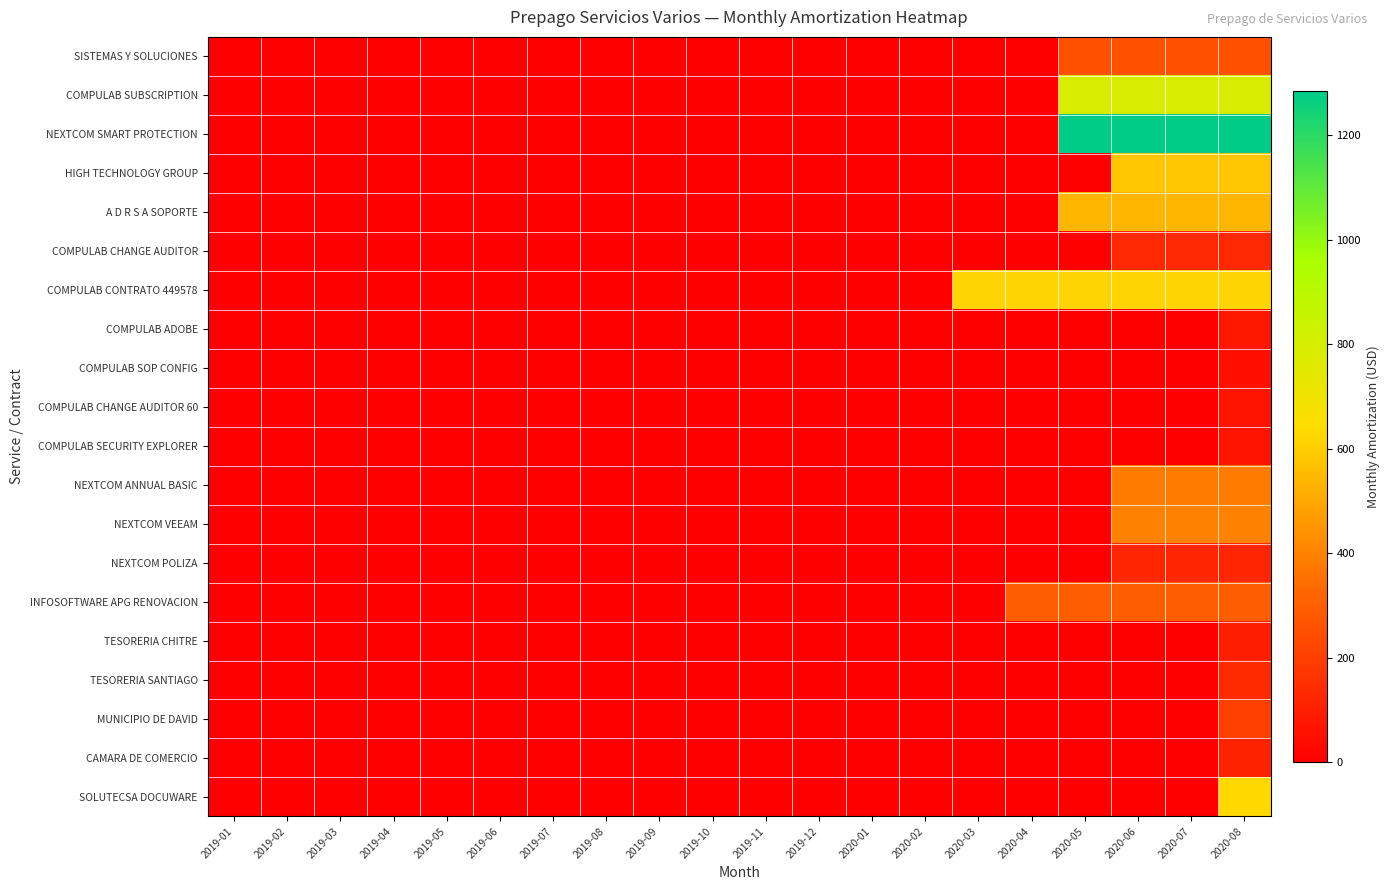

Reading right to left, what are all the values shown in this chart?

SISTEMAS Y SOLUCIONES: 2020-08=258.7	2020-07=258.7	2020-06=258.7	2020-05=258.7	2020-04=0.0	2020-03=0.0	2020-02=0.0	2020-01=0.0	2019-12=0.0	2019-11=0.0	2019-10=0.0	2019-09=0.0	2019-08=0.0	2019-07=0.0	2019-06=0.0	2019-05=0.0	2019-04=0.0	2019-03=0.0	2019-02=0.0	2019-01=0.0
COMPULAB SUBSCRIPTION: 2020-08=789.4	2020-07=789.4	2020-06=789.4	2020-05=789.4	2020-04=0.0	2020-03=0.0	2020-02=0.0	2020-01=0.0	2019-12=0.0	2019-11=0.0	2019-10=0.0	2019-09=0.0	2019-08=0.0	2019-07=0.0	2019-06=0.0	2019-05=0.0	2019-04=0.0	2019-03=0.0	2019-02=0.0	2019-01=0.0
NEXTCOM SMART PROTECTION: 2020-08=1284.5	2020-07=1284.5	2020-06=1284.5	2020-05=1284.5	2020-04=0.0	2020-03=0.0	2020-02=0.0	2020-01=0.0	2019-12=0.0	2019-11=0.0	2019-10=0.0	2019-09=0.0	2019-08=0.0	2019-07=0.0	2019-06=0.0	2019-05=0.0	2019-04=0.0	2019-03=0.0	2019-02=0.0	2019-01=0.0
HIGH TECHNOLOGY GROUP: 2020-08=580.0	2020-07=580.0	2020-06=580.0	2020-05=0.0	2020-04=0.0	2020-03=0.0	2020-02=0.0	2020-01=0.0	2019-12=0.0	2019-11=0.0	2019-10=0.0	2019-09=0.0	2019-08=0.0	2019-07=0.0	2019-06=0.0	2019-05=0.0	2019-04=0.0	2019-03=0.0	2019-02=0.0	2019-01=0.0
A D R S A SOPORTE: 2020-08=537.5	2020-07=537.5	2020-06=537.5	2020-05=537.5	2020-04=0.0	2020-03=0.0	2020-02=0.0	2020-01=0.0	2019-12=0.0	2019-11=0.0	2019-10=0.0	2019-09=0.0	2019-08=0.0	2019-07=0.0	2019-06=0.0	2019-05=0.0	2019-04=0.0	2019-03=0.0	2019-02=0.0	2019-01=0.0
COMPULAB CHANGE AUDITOR: 2020-08=130.0	2020-07=130.0	2020-06=130.0	2020-05=0.0	2020-04=0.0	2020-03=0.0	2020-02=0.0	2020-01=0.0	2019-12=0.0	2019-11=0.0	2019-10=0.0	2019-09=0.0	2019-08=0.0	2019-07=0.0	2019-06=0.0	2019-05=0.0	2019-04=0.0	2019-03=0.0	2019-02=0.0	2019-01=0.0
COMPULAB CONTRATO 449578: 2020-08=618.2	2020-07=618.2	2020-06=618.2	2020-05=618.2	2020-04=618.2	2020-03=618.2	2020-02=0.0	2020-01=0.0	2019-12=0.0	2019-11=0.0	2019-10=0.0	2019-09=0.0	2019-08=0.0	2019-07=0.0	2019-06=0.0	2019-05=0.0	2019-04=0.0	2019-03=0.0	2019-02=0.0	2019-01=0.0
COMPULAB ADOBE: 2020-08=77.5	2020-07=0.0	2020-06=0.0	2020-05=0.0	2020-04=0.0	2020-03=0.0	2020-02=0.0	2020-01=0.0	2019-12=0.0	2019-11=0.0	2019-10=0.0	2019-09=0.0	2019-08=0.0	2019-07=0.0	2019-06=0.0	2019-05=0.0	2019-04=0.0	2019-03=0.0	2019-02=0.0	2019-01=0.0
COMPULAB SOP CONFIG: 2020-08=52.5	2020-07=0.0	2020-06=0.0	2020-05=0.0	2020-04=0.0	2020-03=0.0	2020-02=0.0	2020-01=0.0	2019-12=0.0	2019-11=0.0	2019-10=0.0	2019-09=0.0	2019-08=0.0	2019-07=0.0	2019-06=0.0	2019-05=0.0	2019-04=0.0	2019-03=0.0	2019-02=0.0	2019-01=0.0
COMPULAB CHANGE AUDITOR 60: 2020-08=69.7	2020-07=0.0	2020-06=0.0	2020-05=0.0	2020-04=0.0	2020-03=0.0	2020-02=0.0	2020-01=0.0	2019-12=0.0	2019-11=0.0	2019-10=0.0	2019-09=0.0	2019-08=0.0	2019-07=0.0	2019-06=0.0	2019-05=0.0	2019-04=0.0	2019-03=0.0	2019-02=0.0	2019-01=0.0
COMPULAB SECURITY EXPLORER: 2020-08=66.7	2020-07=0.0	2020-06=0.0	2020-05=0.0	2020-04=0.0	2020-03=0.0	2020-02=0.0	2020-01=0.0	2019-12=0.0	2019-11=0.0	2019-10=0.0	2019-09=0.0	2019-08=0.0	2019-07=0.0	2019-06=0.0	2019-05=0.0	2019-04=0.0	2019-03=0.0	2019-02=0.0	2019-01=0.0
NEXTCOM ANNUAL BASIC: 2020-08=379.5	2020-07=379.5	2020-06=379.5	2020-05=0.0	2020-04=0.0	2020-03=0.0	2020-02=0.0	2020-01=0.0	2019-12=0.0	2019-11=0.0	2019-10=0.0	2019-09=0.0	2019-08=0.0	2019-07=0.0	2019-06=0.0	2019-05=0.0	2019-04=0.0	2019-03=0.0	2019-02=0.0	2019-01=0.0
NEXTCOM VEEAM: 2020-08=400.0	2020-07=400.0	2020-06=400.0	2020-05=0.0	2020-04=0.0	2020-03=0.0	2020-02=0.0	2020-01=0.0	2019-12=0.0	2019-11=0.0	2019-10=0.0	2019-09=0.0	2019-08=0.0	2019-07=0.0	2019-06=0.0	2019-05=0.0	2019-04=0.0	2019-03=0.0	2019-02=0.0	2019-01=0.0
NEXTCOM POLIZA: 2020-08=125.0	2020-07=125.0	2020-06=125.0	2020-05=0.0	2020-04=0.0	2020-03=0.0	2020-02=0.0	2020-01=0.0	2019-12=0.0	2019-11=0.0	2019-10=0.0	2019-09=0.0	2019-08=0.0	2019-07=0.0	2019-06=0.0	2019-05=0.0	2019-04=0.0	2019-03=0.0	2019-02=0.0	2019-01=0.0
INFOSOFTWARE APG RENOVACION: 2020-08=300.0	2020-07=300.0	2020-06=300.0	2020-05=300.0	2020-04=300.0	2020-03=0.0	2020-02=0.0	2020-01=0.0	2019-12=0.0	2019-11=0.0	2019-10=0.0	2019-09=0.0	2019-08=0.0	2019-07=0.0	2019-06=0.0	2019-05=0.0	2019-04=0.0	2019-03=0.0	2019-02=0.0	2019-01=0.0
TESORERIA CHITRE: 2020-08=97.9	2020-07=0.0	2020-06=0.0	2020-05=0.0	2020-04=0.0	2020-03=0.0	2020-02=0.0	2020-01=0.0	2019-12=0.0	2019-11=0.0	2019-10=0.0	2019-09=0.0	2019-08=0.0	2019-07=0.0	2019-06=0.0	2019-05=0.0	2019-04=0.0	2019-03=0.0	2019-02=0.0	2019-01=0.0
TESORERIA SANTIAGO: 2020-08=136.7	2020-07=0.0	2020-06=0.0	2020-05=0.0	2020-04=0.0	2020-03=0.0	2020-02=0.0	2020-01=0.0	2019-12=0.0	2019-11=0.0	2019-10=0.0	2019-09=0.0	2019-08=0.0	2019-07=0.0	2019-06=0.0	2019-05=0.0	2019-04=0.0	2019-03=0.0	2019-02=0.0	2019-01=0.0
MUNICIPIO DE DAVID: 2020-08=204.8	2020-07=0.0	2020-06=0.0	2020-05=0.0	2020-04=0.0	2020-03=0.0	2020-02=0.0	2020-01=0.0	2019-12=0.0	2019-11=0.0	2019-10=0.0	2019-09=0.0	2019-08=0.0	2019-07=0.0	2019-06=0.0	2019-05=0.0	2019-04=0.0	2019-03=0.0	2019-02=0.0	2019-01=0.0
CAMARA DE COMERCIO: 2020-08=114.6	2020-07=0.0	2020-06=0.0	2020-05=0.0	2020-04=0.0	2020-03=0.0	2020-02=0.0	2020-01=0.0	2019-12=0.0	2019-11=0.0	2019-10=0.0	2019-09=0.0	2019-08=0.0	2019-07=0.0	2019-06=0.0	2019-05=0.0	2019-04=0.0	2019-03=0.0	2019-02=0.0	2019-01=0.0
SOLUTECSA DOCUWARE: 2020-08=630.0	2020-07=0.0	2020-06=0.0	2020-05=0.0	2020-04=0.0	2020-03=0.0	2020-02=0.0	2020-01=0.0	2019-12=0.0	2019-11=0.0	2019-10=0.0	2019-09=0.0	2019-08=0.0	2019-07=0.0	2019-06=0.0	2019-05=0.0	2019-04=0.0	2019-03=0.0	2019-02=0.0	2019-01=0.0